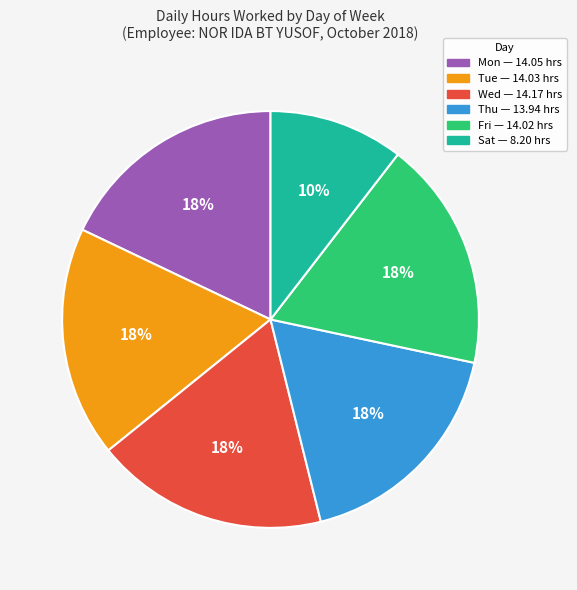

To the nearest percent, what is the difference between the Sat and Wed slice percentages?

8%